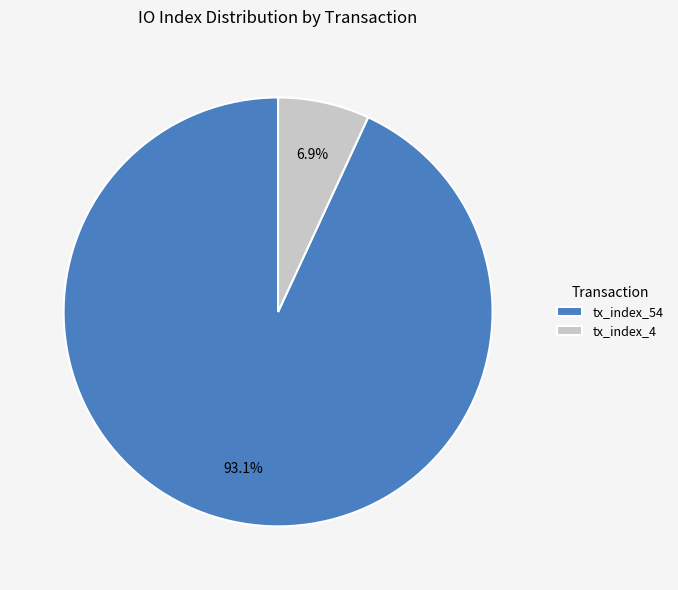

Between tx_index_4 and tx_index_54, which is larger?

tx_index_54